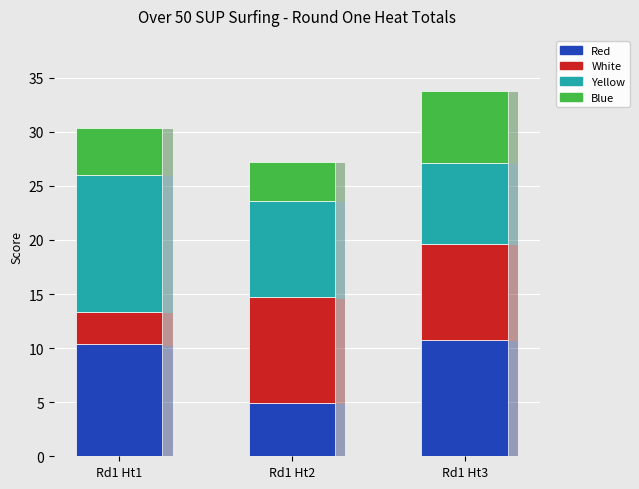

At which category is the sum across all series the highest?

Rd1 Ht3